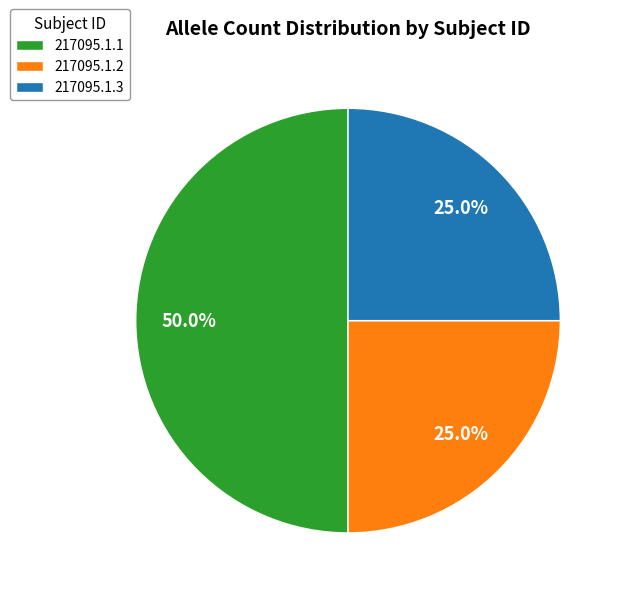

How many slices are in this pie chart?

3